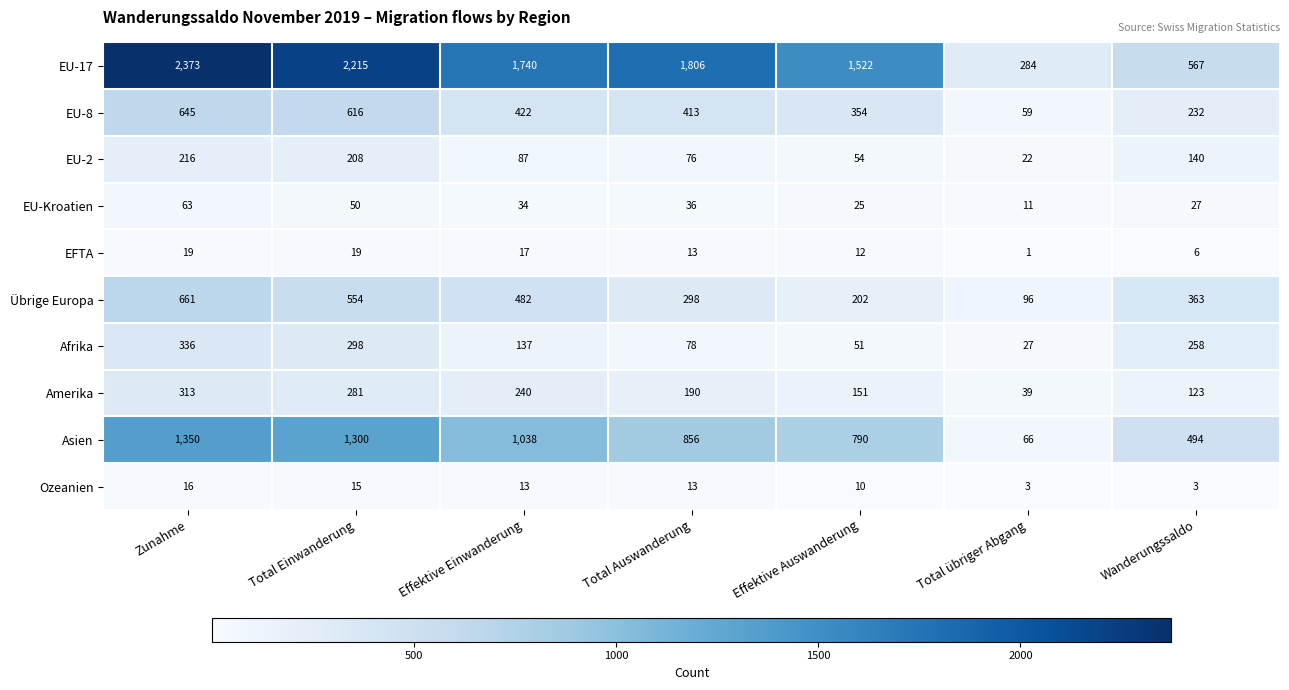

What is the approximate value of Übrige Europa at Total übriger Abgang, to the nearest 50?

100